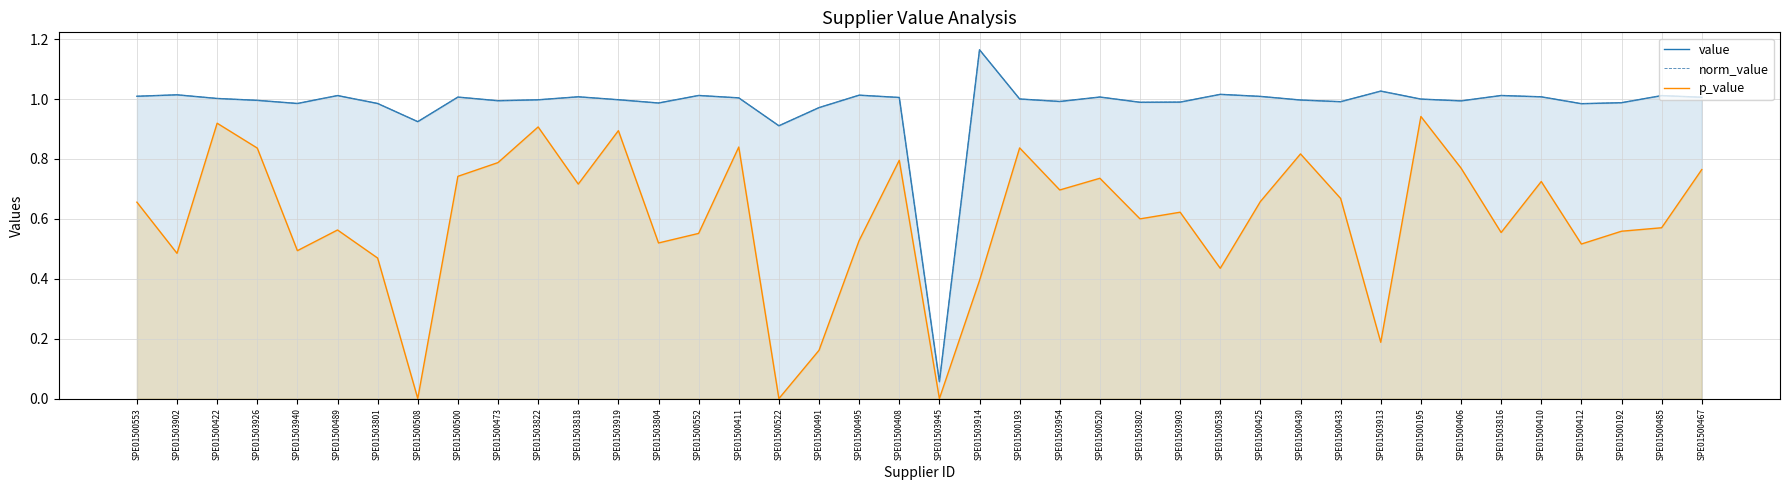

Which label corresponds to the largest value in the chart?

SPE01503914